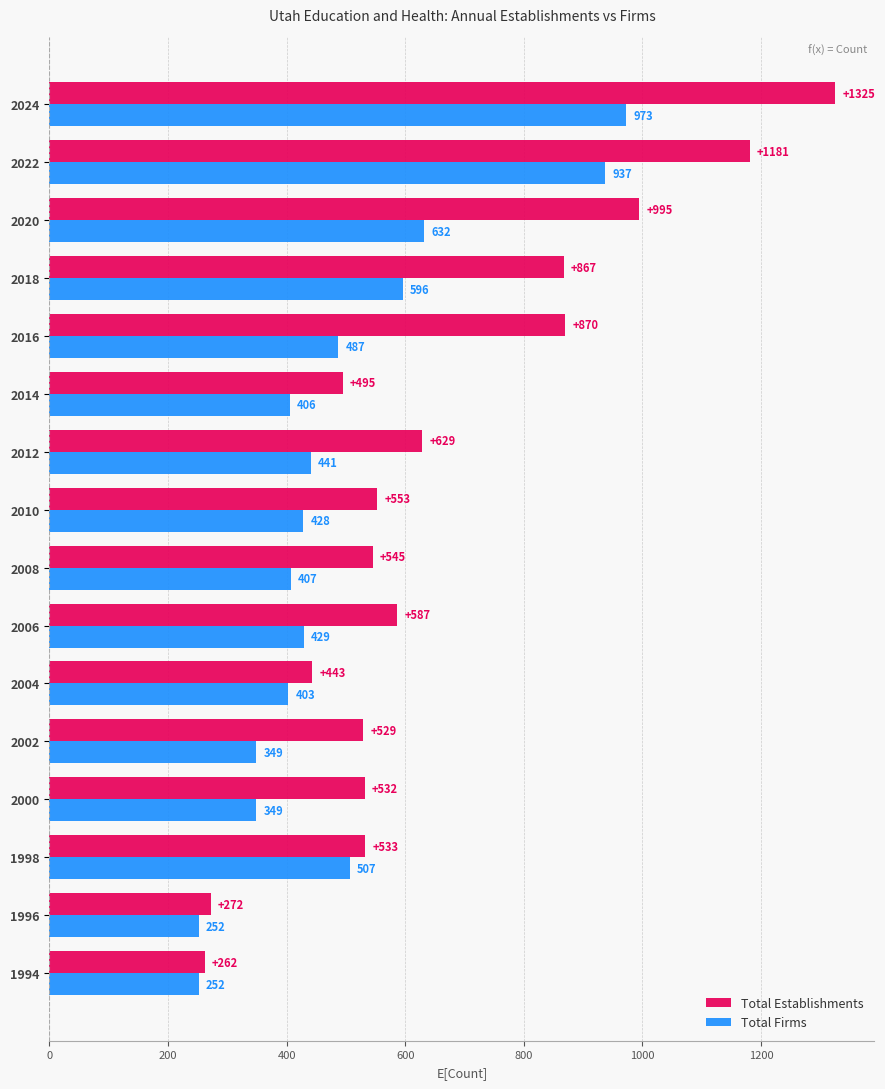

At how many categories does at least one series exceed 1169?

2